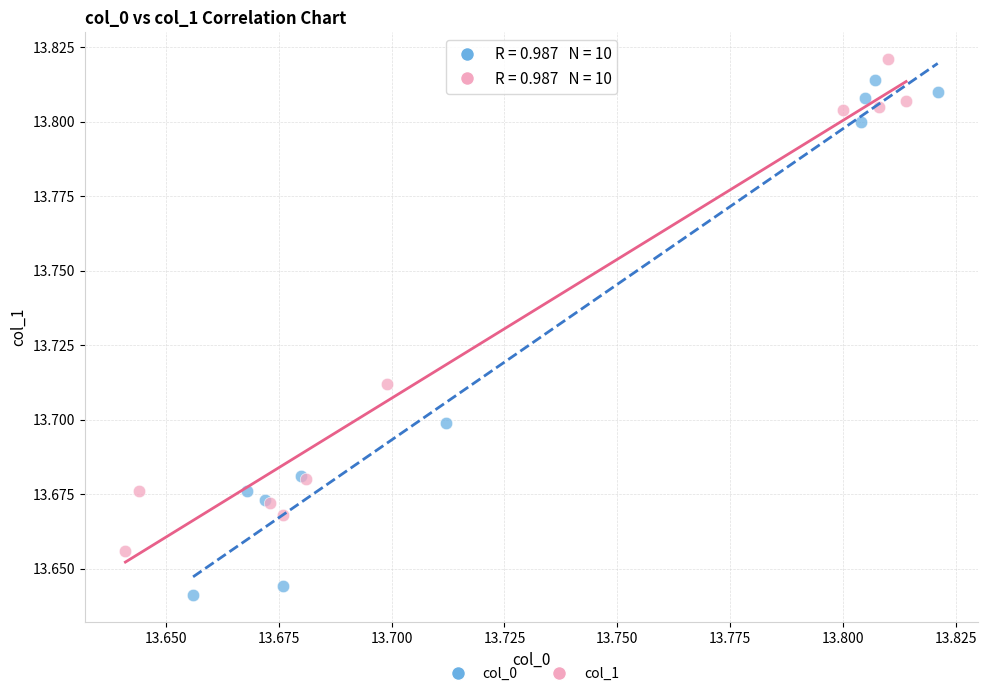

Which series contains the lowest Y value?

col_0